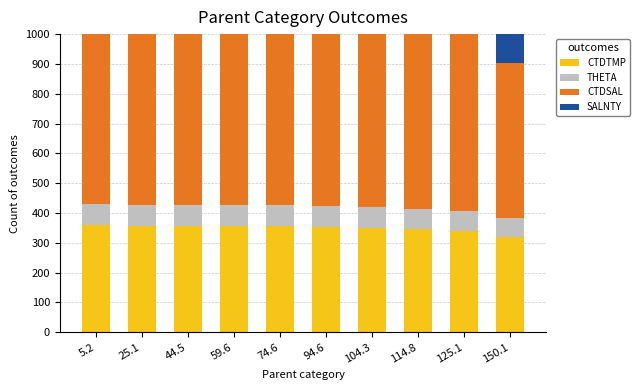

What is the difference between the second highest and minimum values in the SALNTY series?

103.9